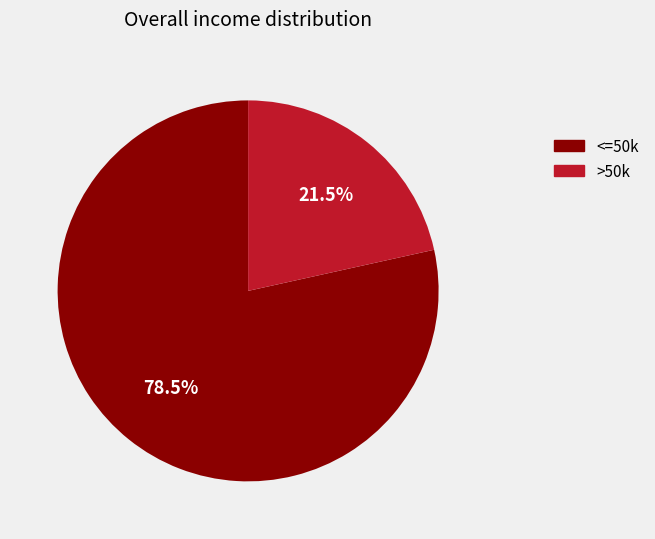

Does any single category account for the majority?

Yes